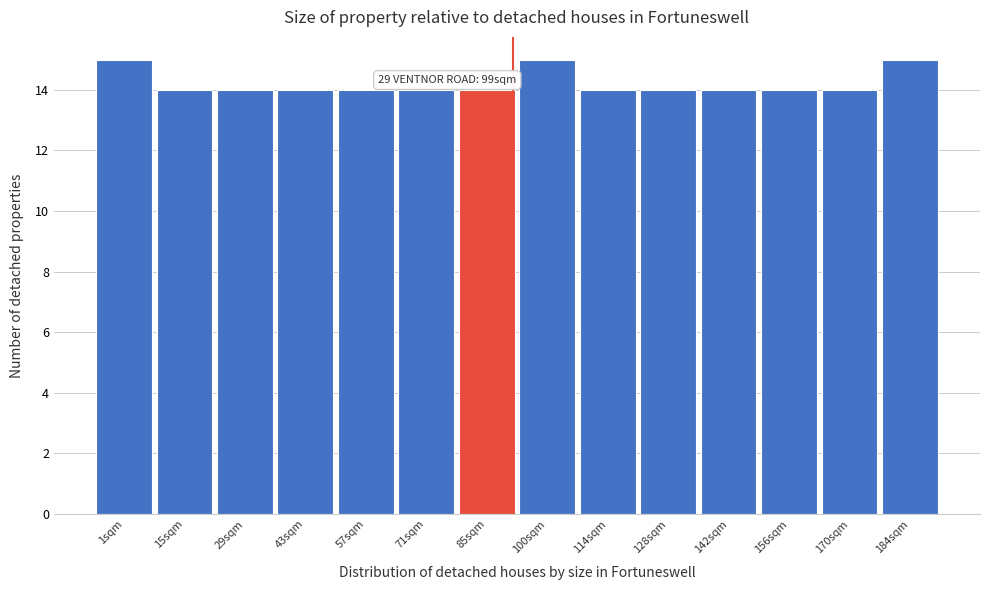

Reading right to left, what are all the values shown in this chart?

184sqm=15	170sqm=14	156sqm=14	142sqm=14	128sqm=14	114sqm=14	100sqm=15	85sqm=14	71sqm=14	57sqm=14	43sqm=14	29sqm=14	15sqm=14	1sqm=15